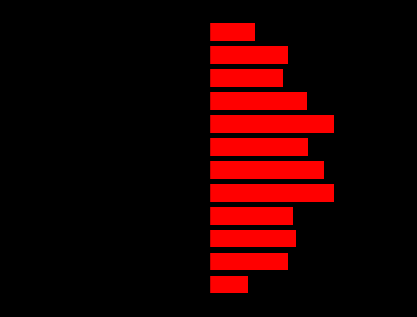

Reading left to right, transcribe all the data shown in this chart.

Ідентифікатор (left): -2.8	-5.4	-6.0	-5.9	-8.5	-8.0	-7.0	-8.5	-6.8	-5.2	-5.4	-3.2
Ідентифікатор (right): 2.4	4.8	5.2	5.1	7.6	7.0	6.0	7.6	5.9	4.5	4.8	2.8